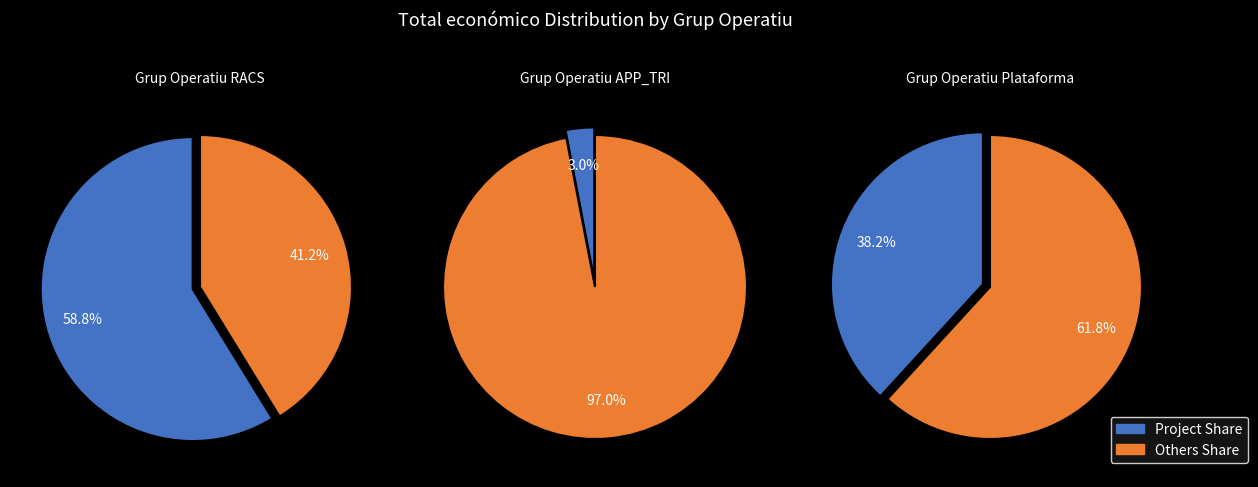

Between Grup Operatiu APP_TRI and Grup Operatiu RACS, which is larger?

Grup Operatiu RACS